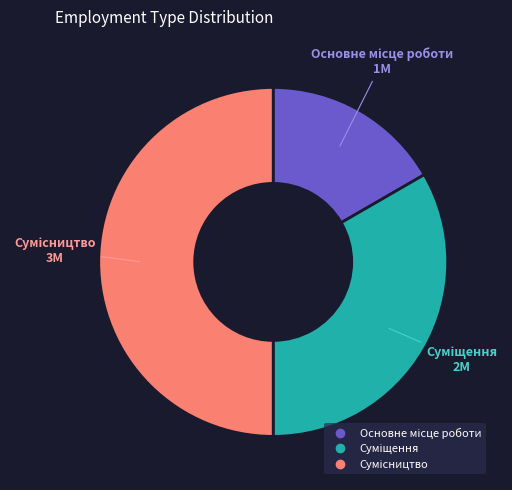

To the nearest percent, what is the difference between the Суміщення and Основне місце роботи slice percentages?

17%